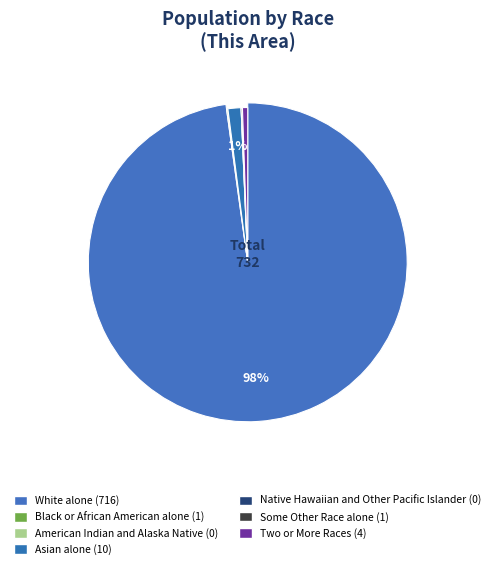

Is there a majority slice in this chart?

Yes